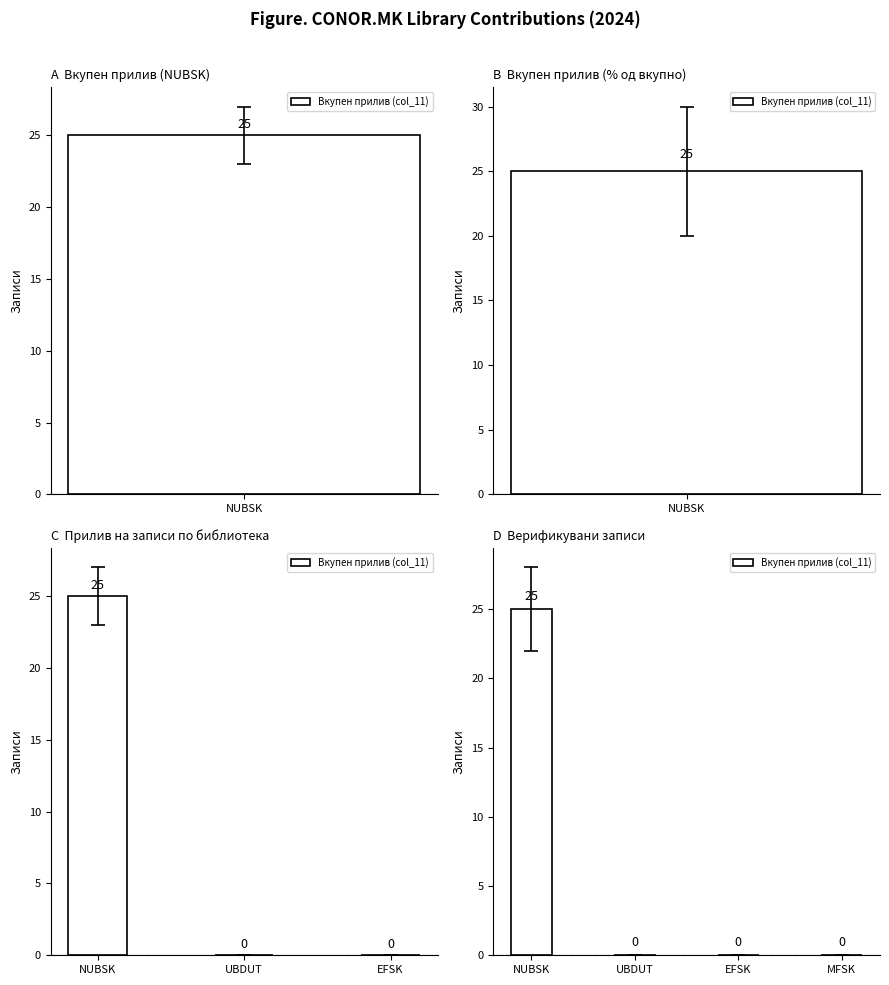

Count the number of values greater than 0.

1